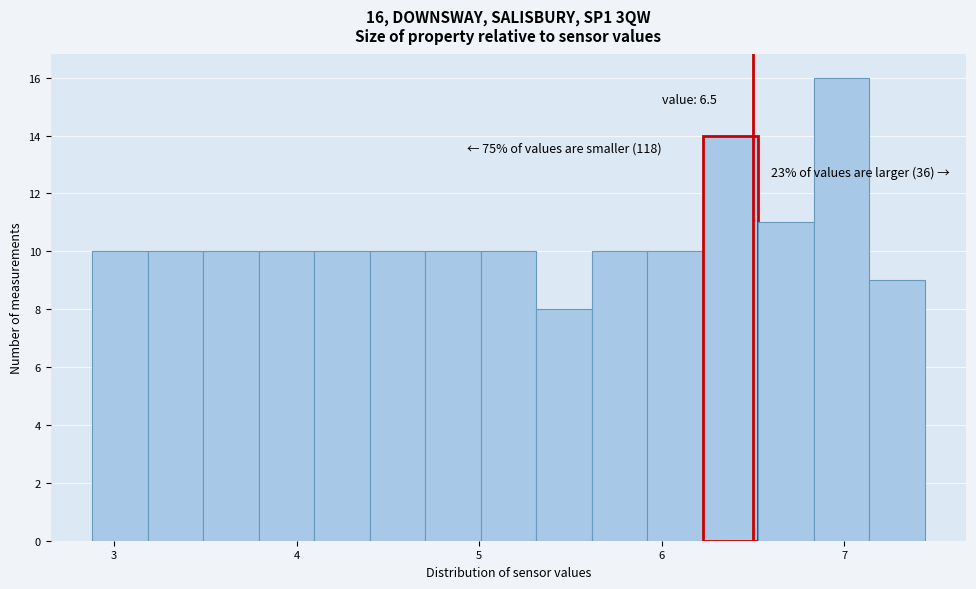

Read against the x-axis, roughly where is the centre of the tallest bar?

7.0